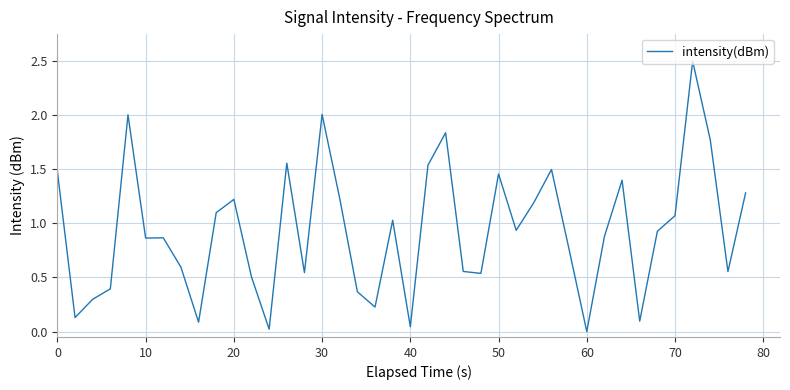

What is the maximum value shown in the chart?

2.5